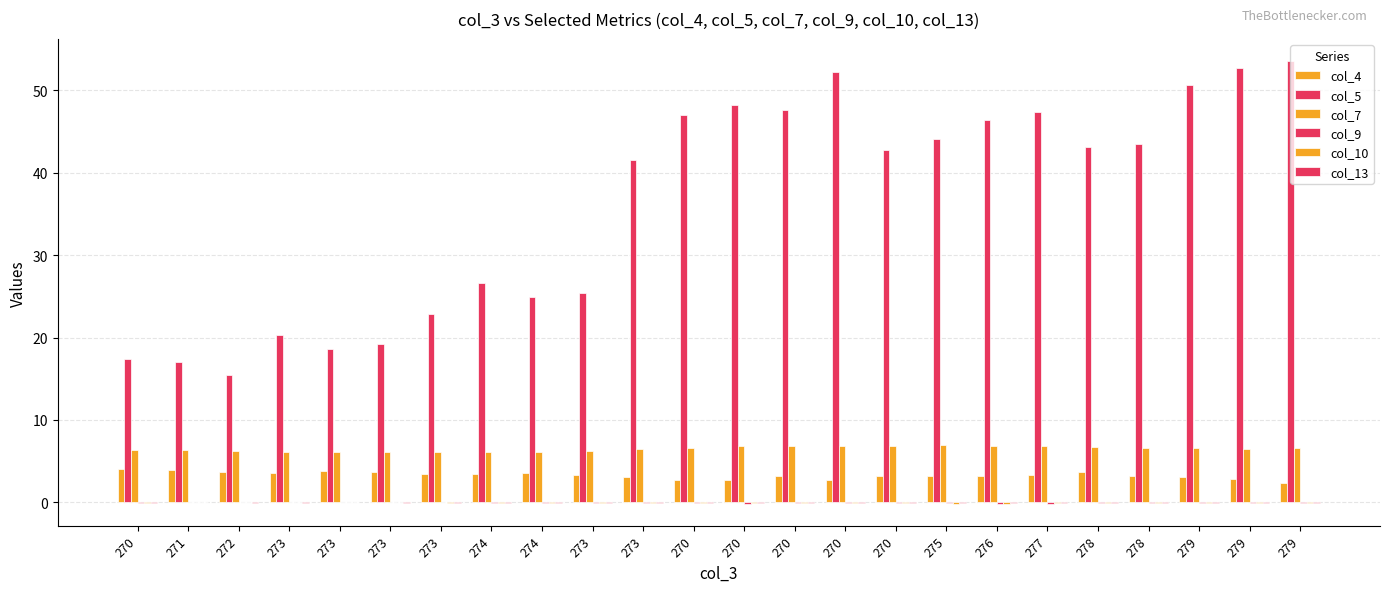

Reading right to left, what are all the values shown in this chart?

col_4: 279=2.3	279=2.8	279=3.1	278=3.2	278=3.7	277=3.4	276=3.2	275=3.3	270=3.2	270=2.7	270=3.3	270=2.7	270=2.7	273=3.1	273=3.3	274=3.6	274=3.5	273=3.5	273=3.7	273=3.8	273=3.6	272=3.6	271=3.9	270=4.1
col_5: 279=53.5	279=52.7	279=50.7	278=43.5	278=43.0	277=47.3	276=46.3	275=44.1	270=42.7	270=52.2	270=47.6	270=48.2	270=47.0	273=41.5	273=25.4	274=24.9	274=26.6	273=22.9	273=19.2	273=18.6	273=20.4	272=15.5	271=17.0	270=17.4
col_7: 279=6.7	279=6.5	279=6.5	278=6.7	278=6.7	277=6.8	276=6.8	275=6.9	270=6.9	270=6.9	270=6.9	270=6.8	270=6.6	273=6.4	273=6.3	274=6.1	274=6.1	273=6.1	273=6.2	273=6.1	273=6.1	272=6.2	271=6.3	270=6.4
col_9: 279=-0.1	279=-0.0	279=-0.1	278=-0.1	278=-0.1	277=-0.1	276=-0.1	275=-0.1	270=-0.1	270=-0.1	270=-0.1	270=-0.1	270=-0.1	273=-0.1	273=-0.1	274=-0.1	274=-0.0	273=0.0	273=0.0	273=0.0	273=0.0	272=0.0	271=0.0	270=-0.0
col_10: 279=-0.1	279=-0.0	279=-0.1	278=-0.1	278=-0.1	277=-0.1	276=-0.1	275=-0.1	270=-0.1	270=-0.1	270=-0.1	270=-0.1	270=-0.1	273=-0.1	273=-0.1	274=-0.1	274=-0.0	273=-0.1	273=0.0	273=0.0	273=-0.0	272=0.0	271=0.1	270=-0.0
col_13: 279=-0.1	279=-0.1	279=-0.1	278=-0.1	278=-0.1	277=-0.1	276=-0.1	275=-0.1	270=-0.1	270=-0.1	270=-0.1	270=-0.1	270=-0.0	273=-0.0	273=-0.1	274=-0.0	274=-0.1	273=-0.1	273=-0.0	273=-0.0	273=-0.1	272=-0.1	271=0.0	270=-0.0